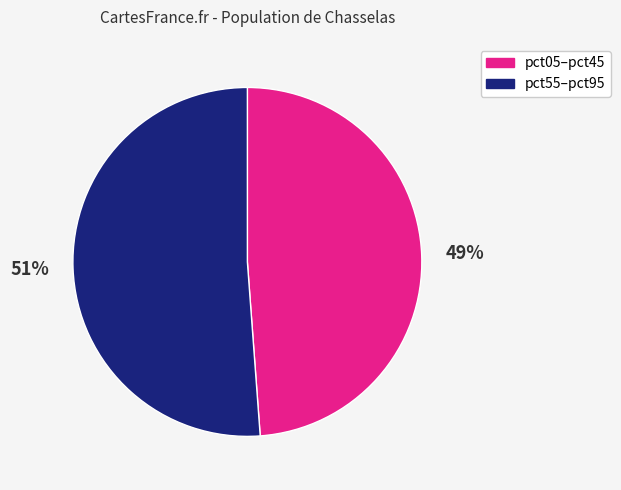

Is there a majority slice in this chart?

Yes